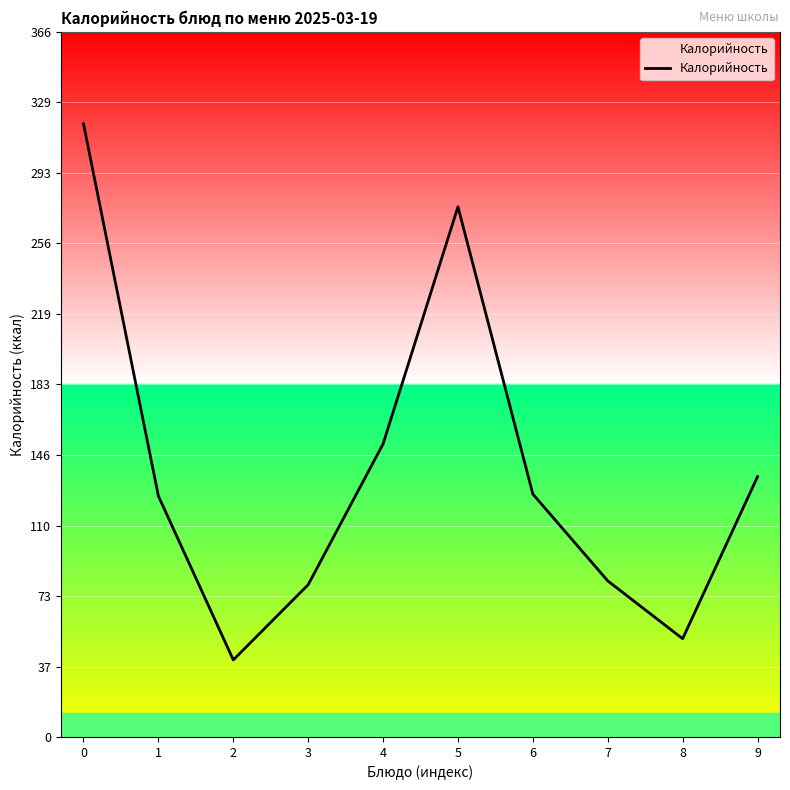

What is the greatest value displayed?

318